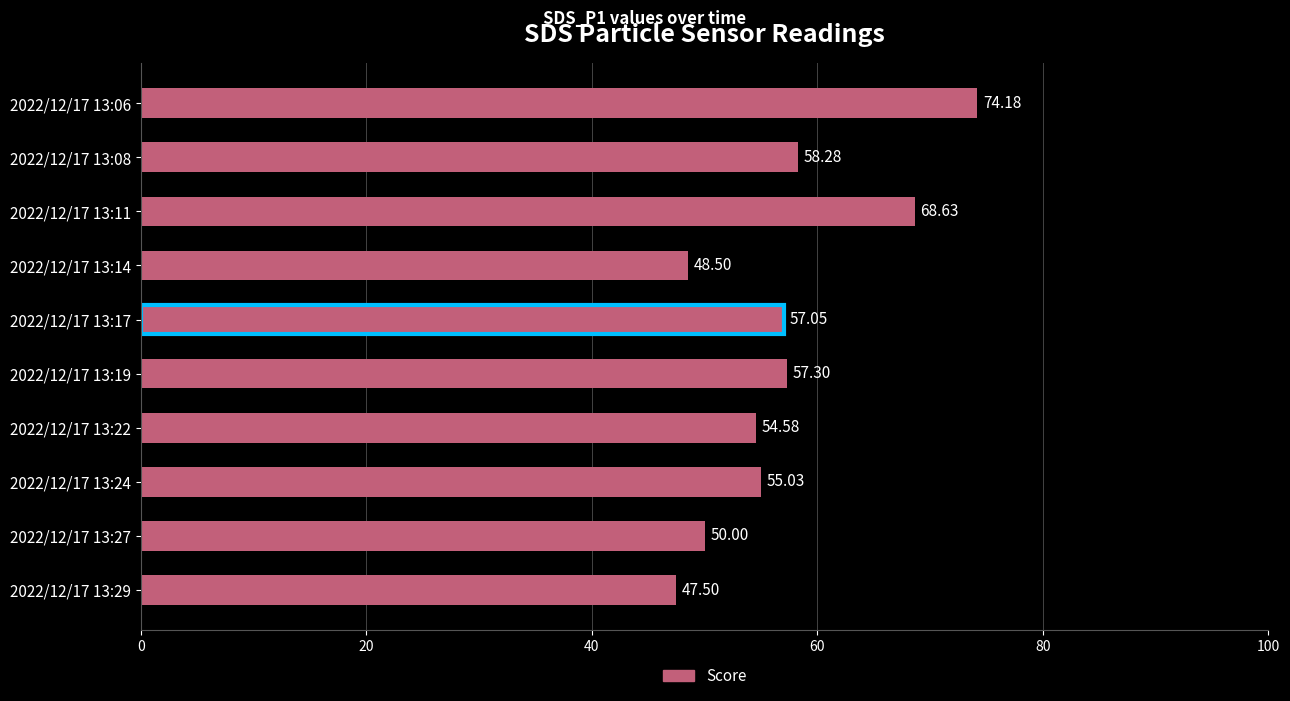

What is the difference between the maximum and minimum values?

26.7